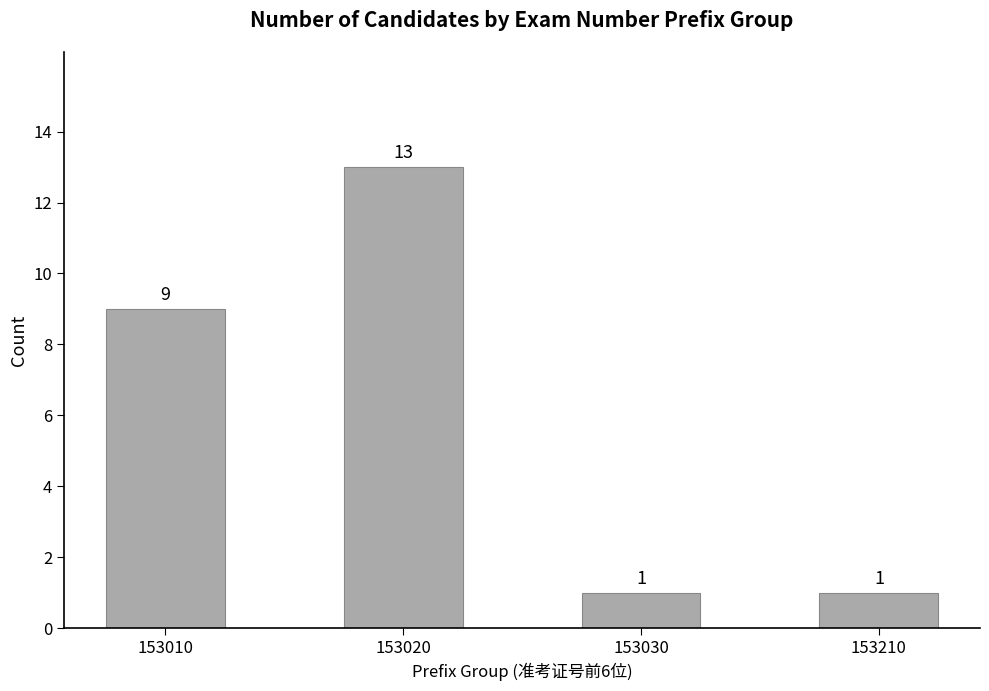

What is the value of the 4th bar from the left?

1